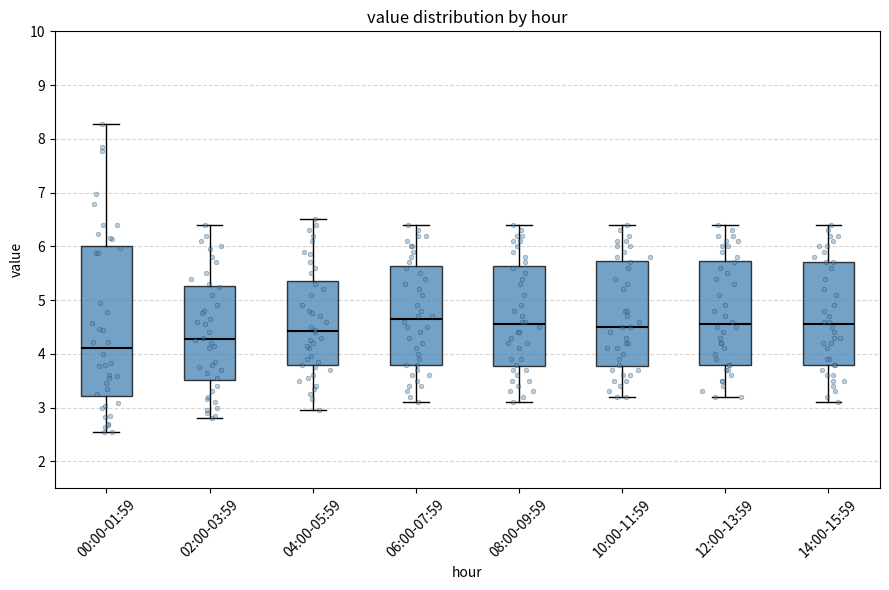

Reading left to right, transcribe this box plot: for each box, give where its median line is, the range the box spans, and where its two whiskers end, as read against the y-axis. The values are not printed on the chart, so give them approximately, as read against the axis.

00:00-01:59: median 4.1, box 3.2 to 6.0, whiskers 2.6 to 8.3
02:00-03:59: median 4.3, box 3.5 to 5.3, whiskers 2.8 to 6.4
04:00-05:59: median 4.4, box 3.8 to 5.4, whiskers 3.0 to 6.5
06:00-07:59: median 4.7, box 3.8 to 5.6, whiskers 3.1 to 6.4
08:00-09:59: median 4.6, box 3.8 to 5.6, whiskers 3.1 to 6.4
10:00-11:59: median 4.5, box 3.8 to 5.7, whiskers 3.2 to 6.4
12:00-13:59: median 4.6, box 3.8 to 5.7, whiskers 3.2 to 6.4
14:00-15:59: median 4.6, box 3.8 to 5.7, whiskers 3.1 to 6.4